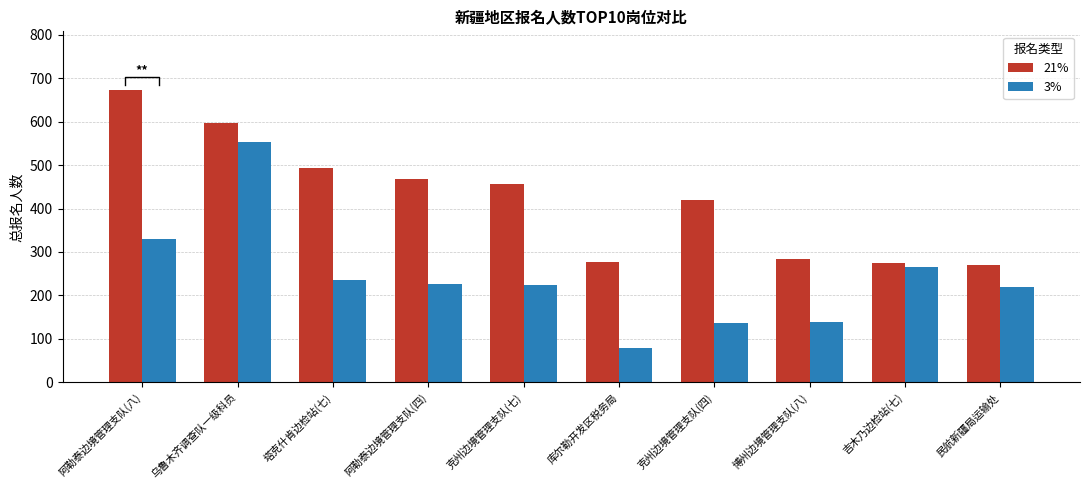

Is it true that 3% equals 139.0 at 博州边境管理支队(八)?

True